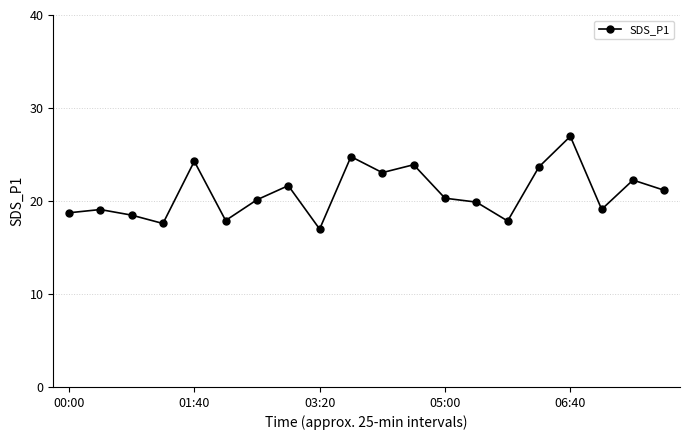

True or false: there are more than 1 points higher than both neighbors.

True